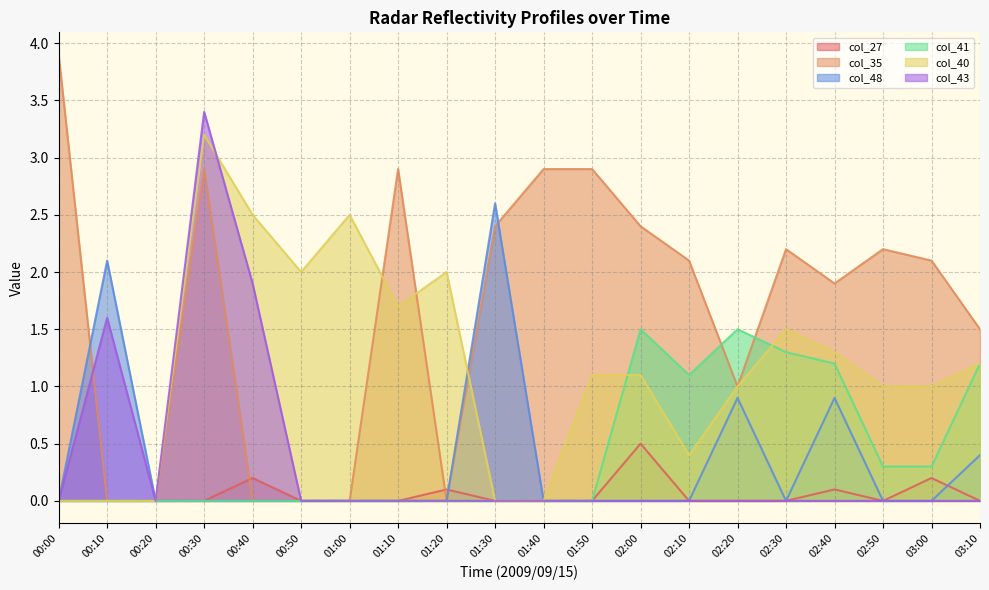

True or false: col_48 has more than 2 points higher than both neighbors.

True